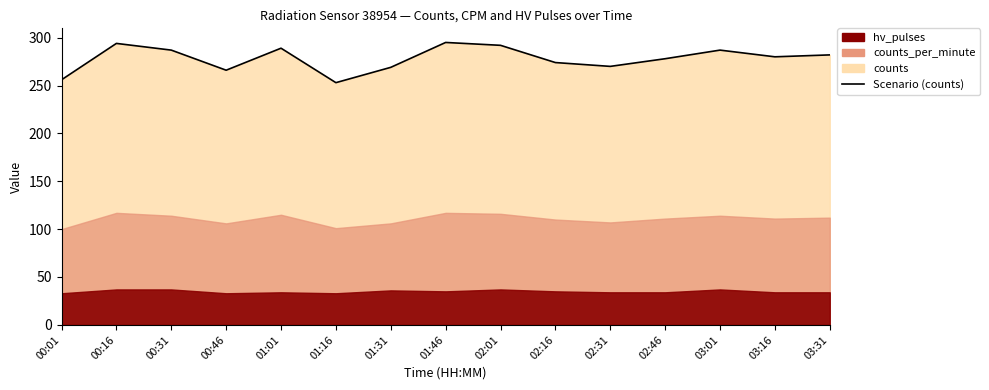

What is the sum of the values at 00:01 and 03:16?

536